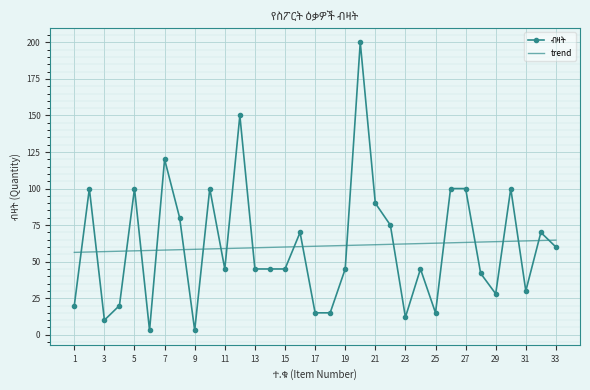

What is the difference between the maximum and minimum values in the trend series?

8.4